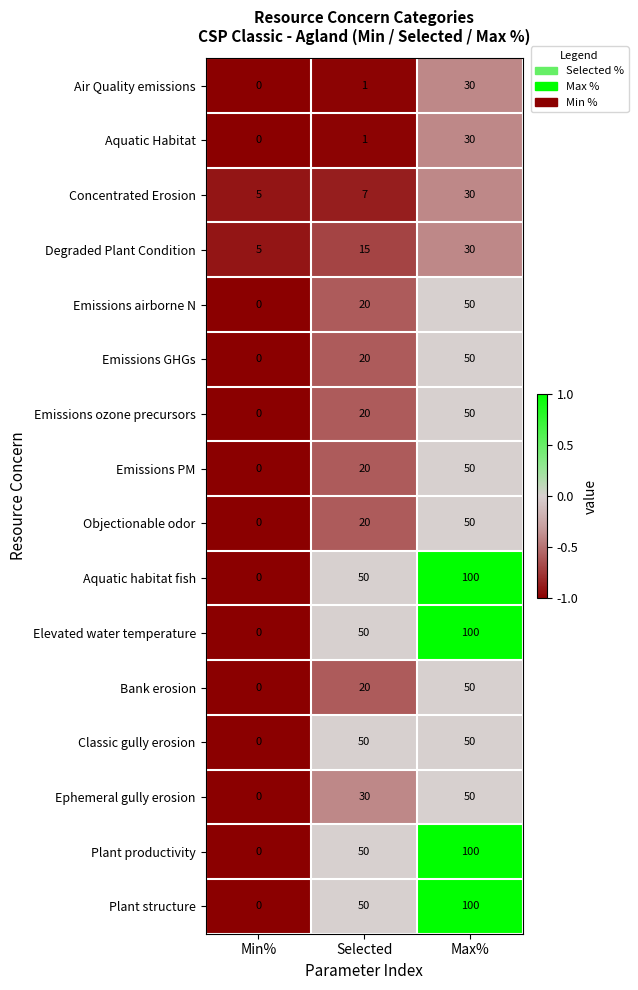

Is it true that Emissions ozone precursors equals 4 at Selected?

False